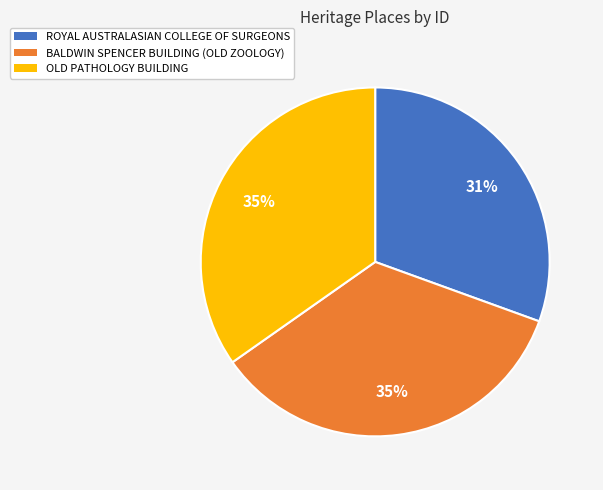

The BALDWIN SPENCER BUILDING (OLD ZOOLOGY) slice represents 35% of the pie. True or false?

True